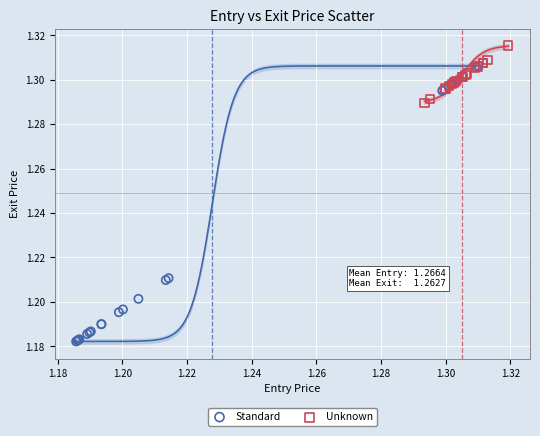

Which series has the widest spread of Y values?

Standard